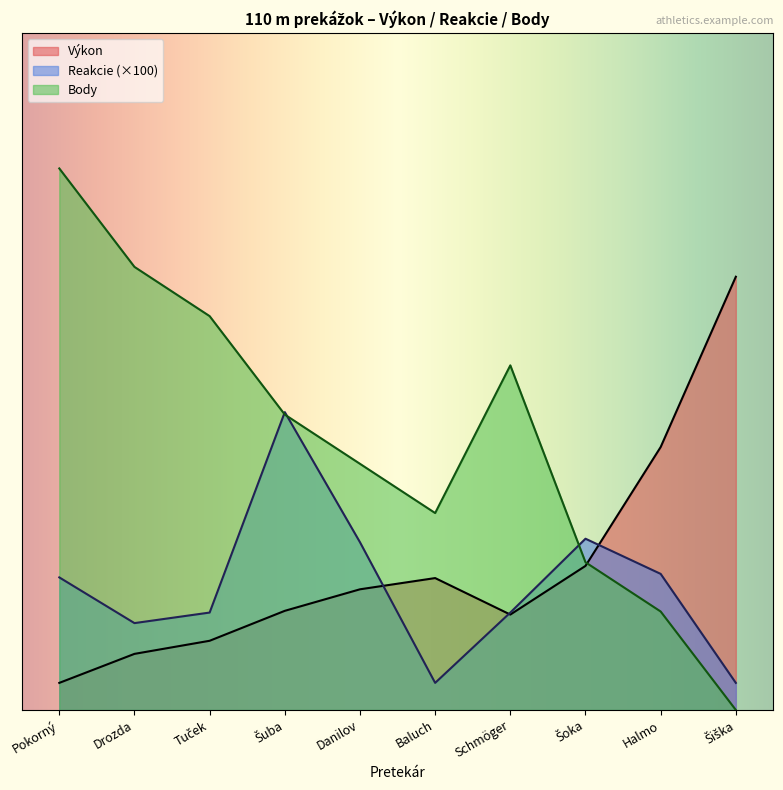

What is the label of the 7th point from the right?

Šuba